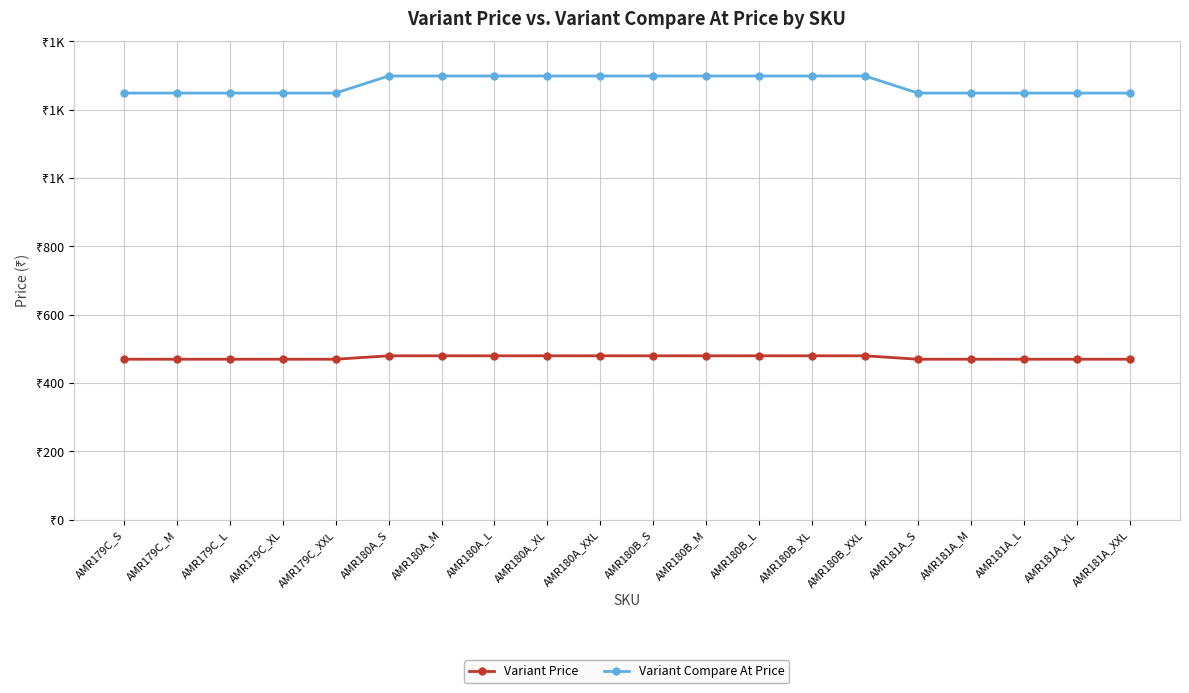

Reading left to right, extract all data points from this chart.

Variant Price: AMR179C_S=470	AMR179C_M=470	AMR179C_L=470	AMR179C_XL=470	AMR179C_XXL=470	AMR180A_S=480	AMR180A_M=480	AMR180A_L=480	AMR180A_XL=480	AMR180A_XXL=480	AMR180B_S=480	AMR180B_M=480	AMR180B_L=480	AMR180B_XL=480	AMR180B_XXL=480	AMR181A_S=470	AMR181A_M=470	AMR181A_L=470	AMR181A_XL=470	AMR181A_XXL=470
Variant Compare At Price: AMR179C_S=1249	AMR179C_M=1249	AMR179C_L=1249	AMR179C_XL=1249	AMR179C_XXL=1249	AMR180A_S=1299	AMR180A_M=1299	AMR180A_L=1299	AMR180A_XL=1299	AMR180A_XXL=1299	AMR180B_S=1299	AMR180B_M=1299	AMR180B_L=1299	AMR180B_XL=1299	AMR180B_XXL=1299	AMR181A_S=1249	AMR181A_M=1249	AMR181A_L=1249	AMR181A_XL=1249	AMR181A_XXL=1249